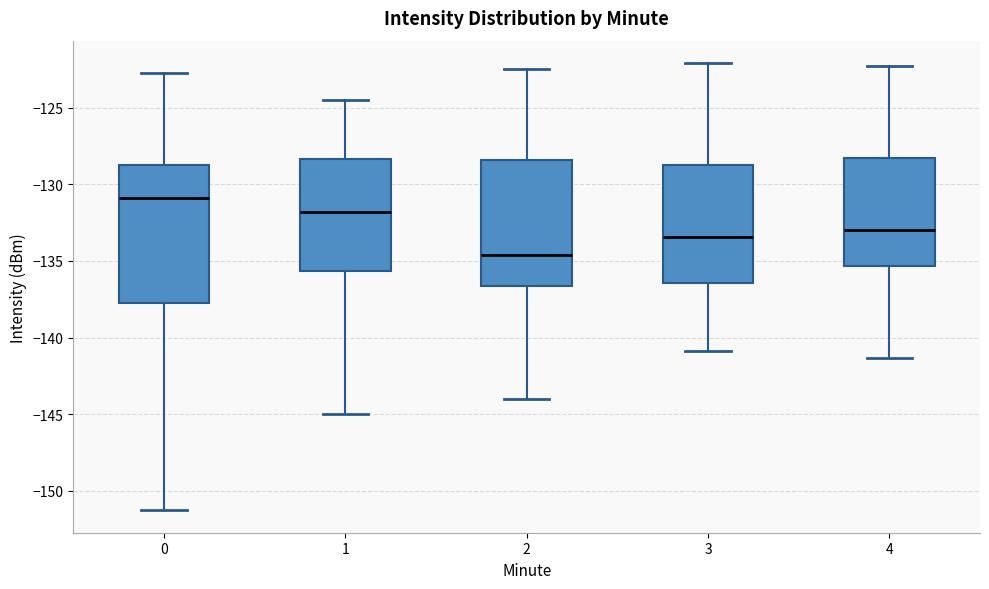

Which box has the lowest median line?

2